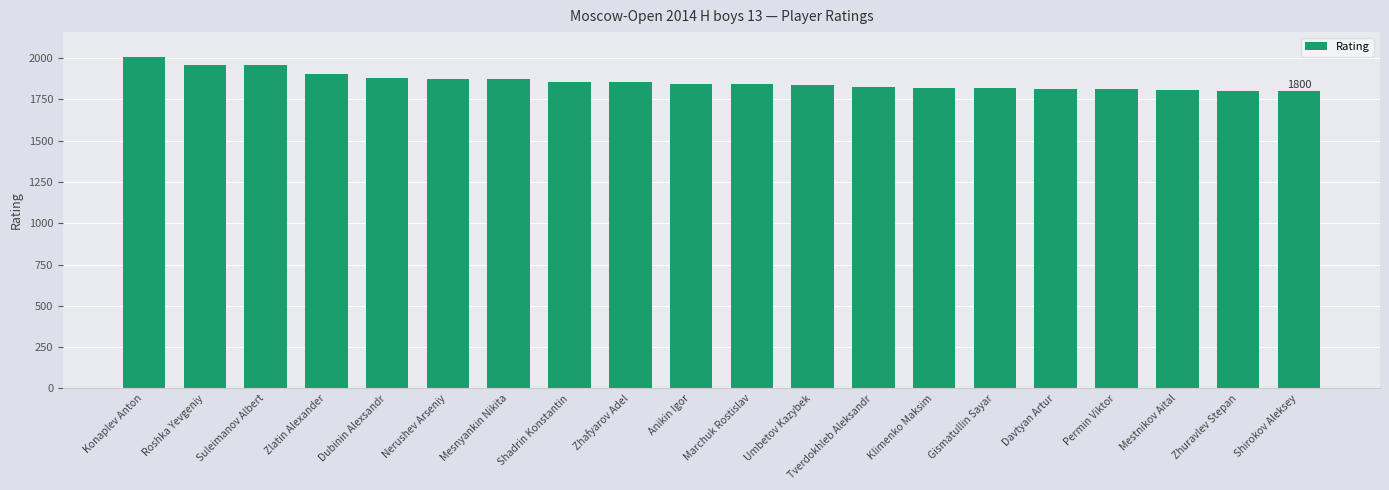

Where does the data first go above 1845?

Konaplev Anton